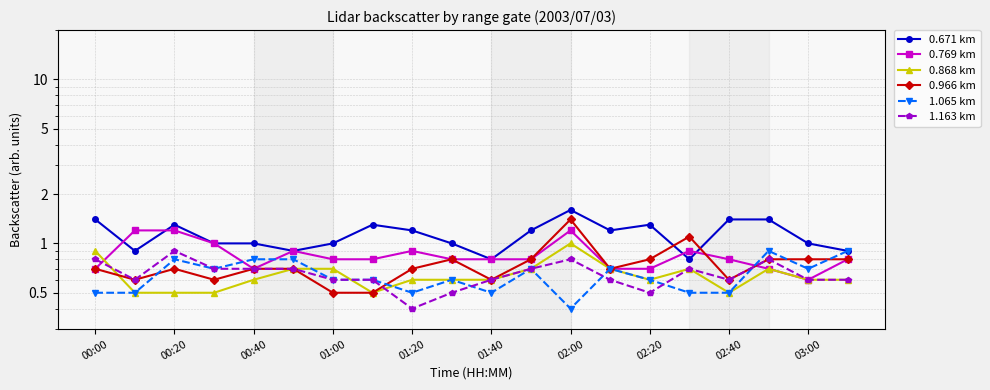

Does the chart have visible grid lines?

Yes